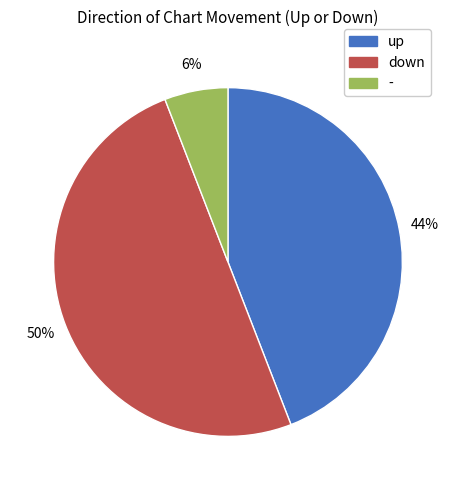

Approximately how many times larger is the value at up compared to down?

0.9